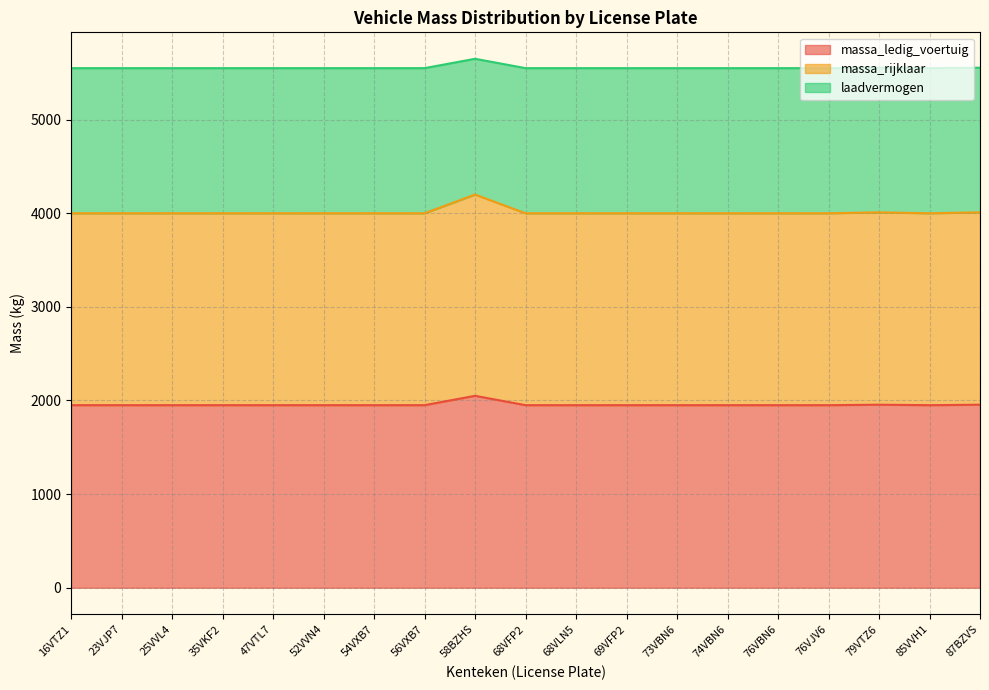

Is it true that massa_rijklaar equals 2297 at 74VBN6?

False